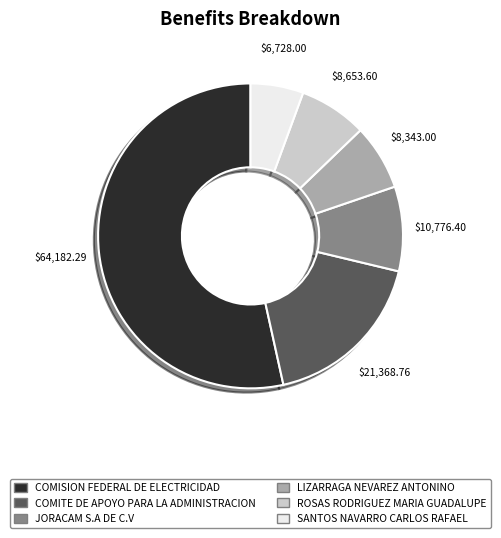

Is the sum of COMISION FEDERAL DE ELECTRICIDAD and ROSAS RODRIGUEZ MARIA GUADALUPE greater than half?

Yes